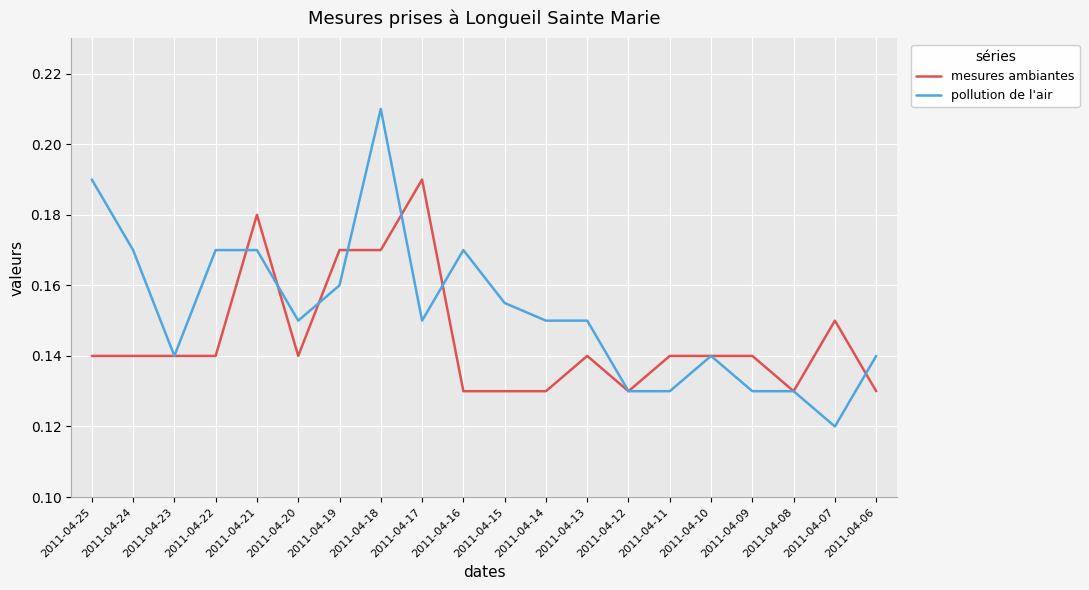

At which category does the chart reach its minimum across all series?

2011-04-07